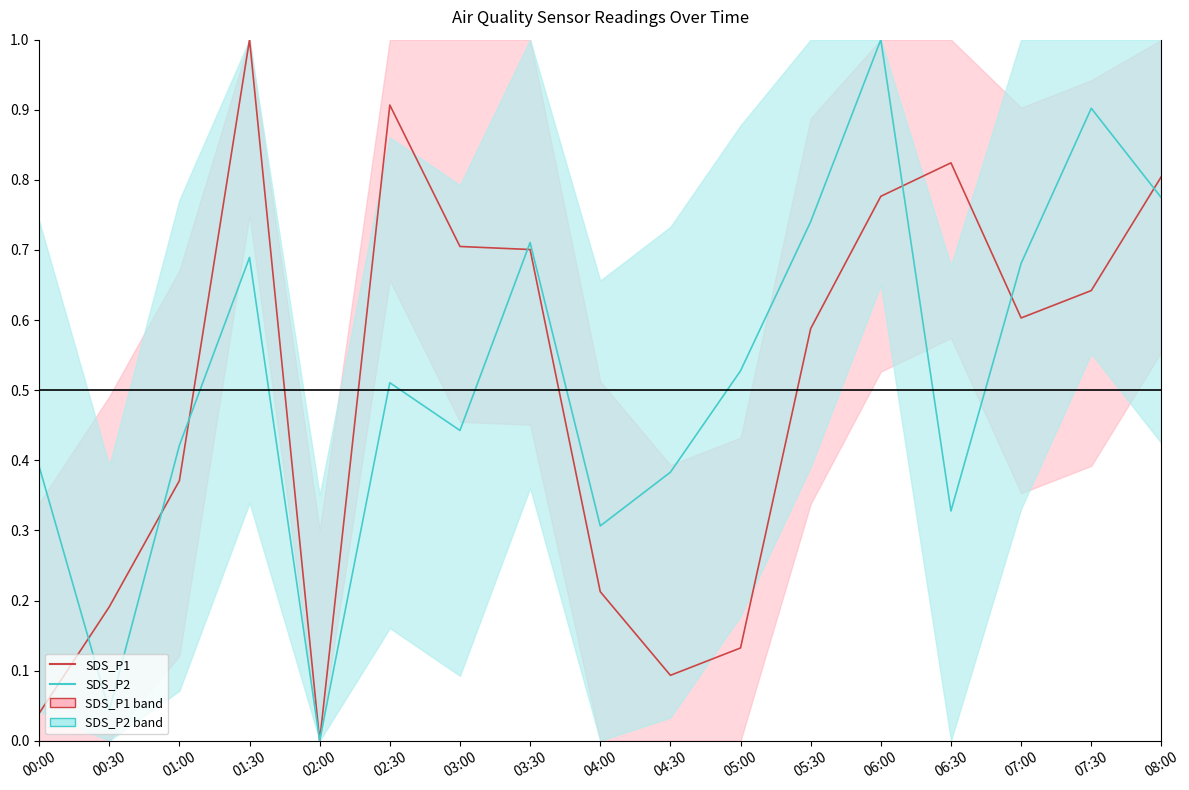

Is it true that SDS_P2 equals 0.0 at 00:30?

False